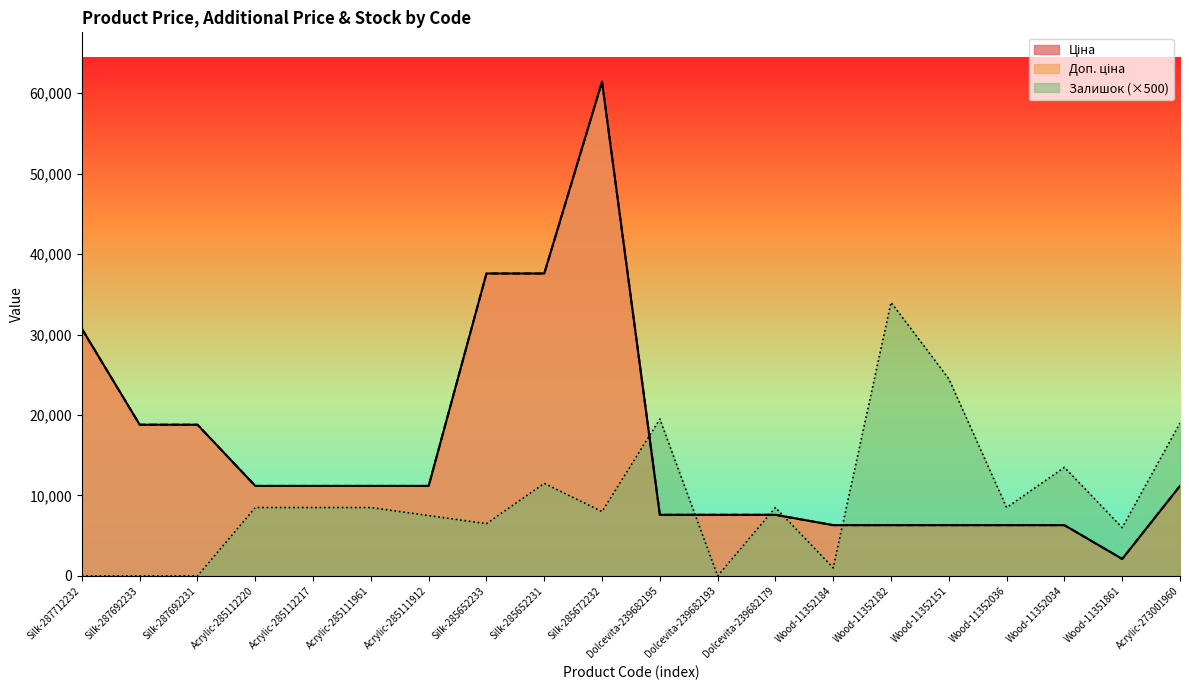

How many values in the Залишок series are below 8500?

9